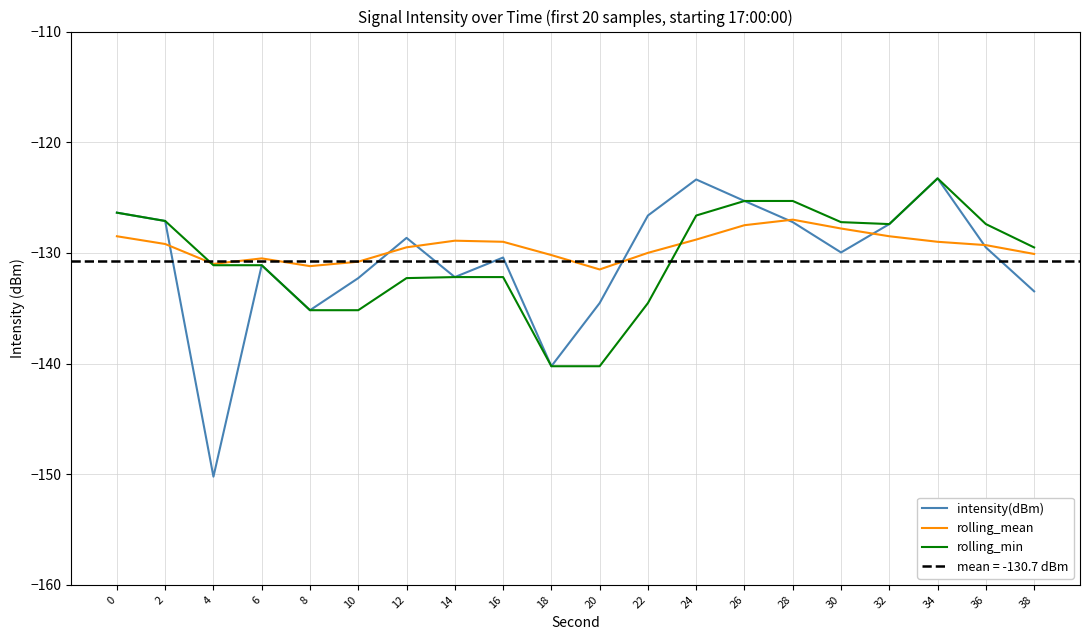

Is the value of intensity(dBm) at 32 greater than the value of rolling_min at 12?

Yes